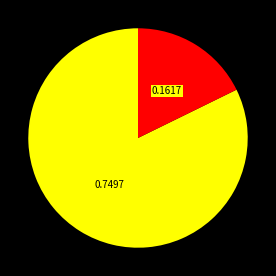

Does any single category account for the majority?

Yes